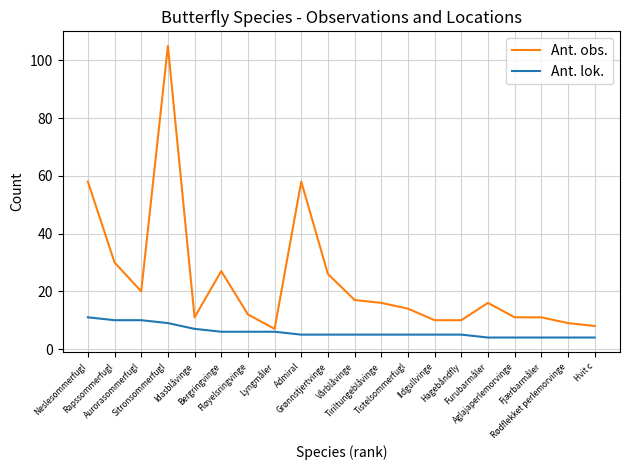

Which series changed the most between Admiral and Hagebåndfly?

Ant. obs.